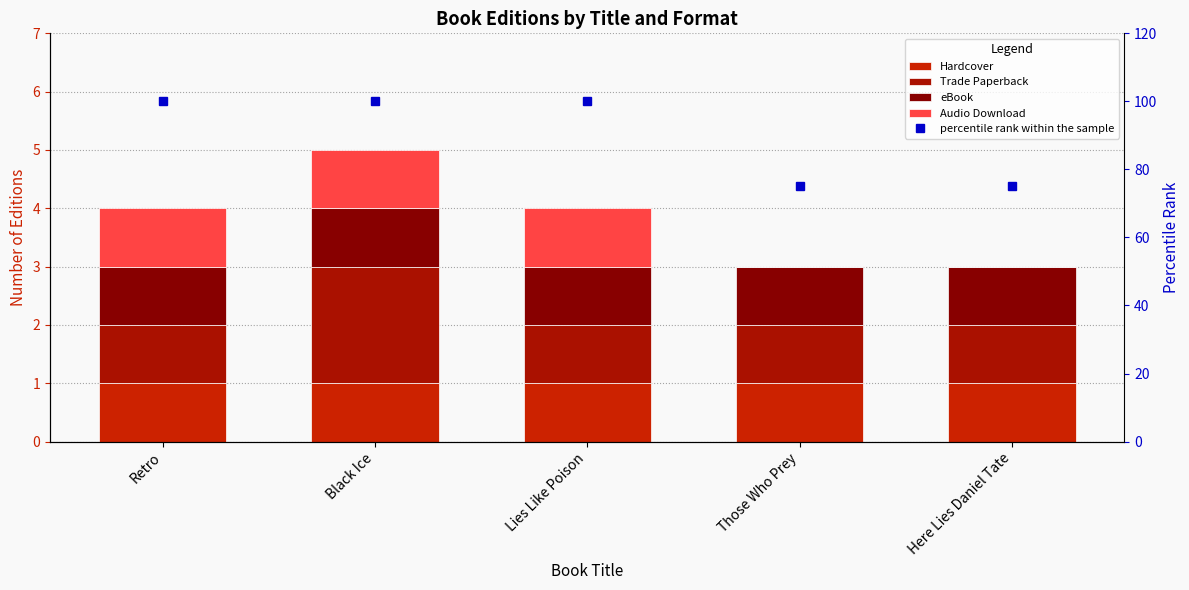

What is the label of the 4th bar from the right?

Black Ice